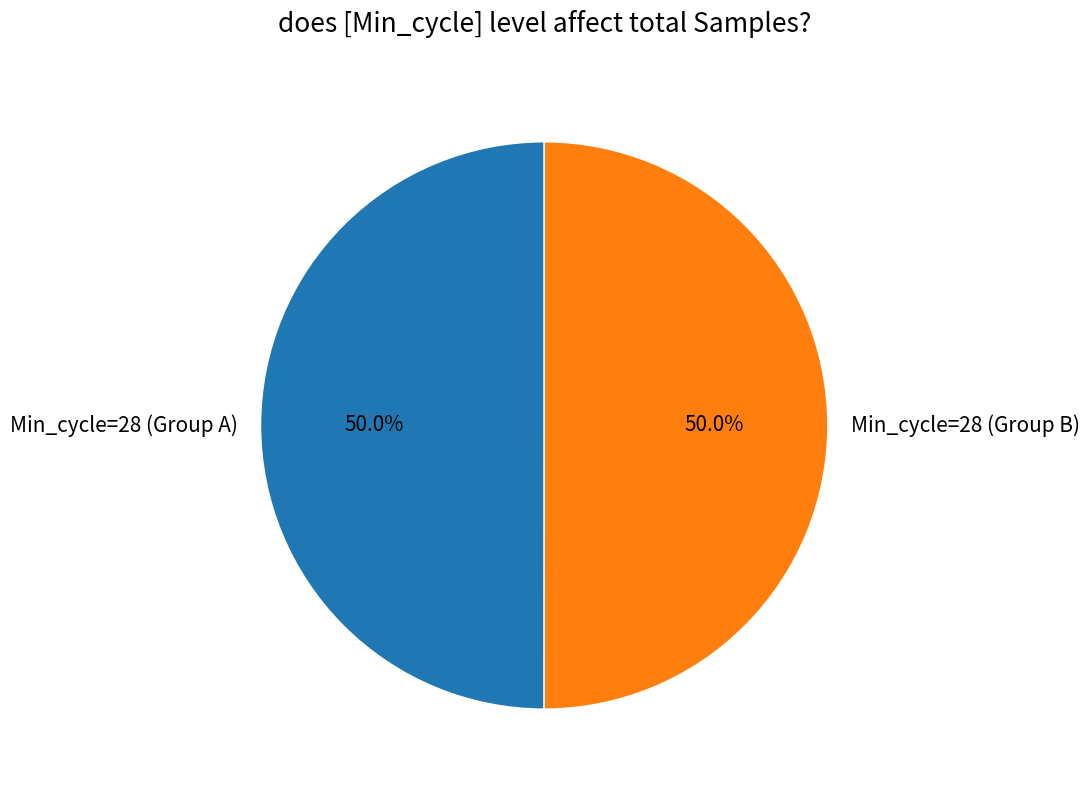

Approximately how many times larger is the value at Min_cycle=28 (Group A) compared to Min_cycle=28 (Group B)?

1.0